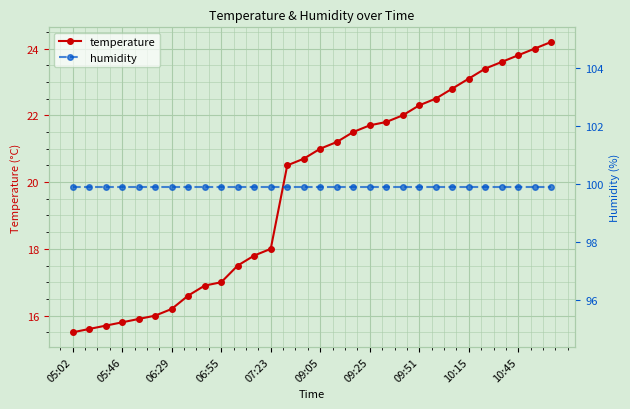

Rank the series at 19 from highest to lowest value.

humidity, temperature